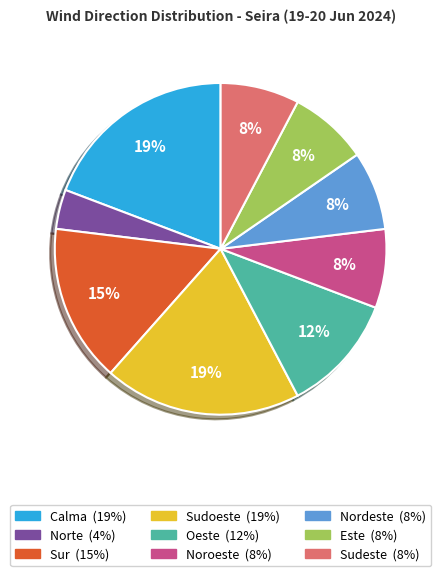

Count the number of slices in the pie.

9